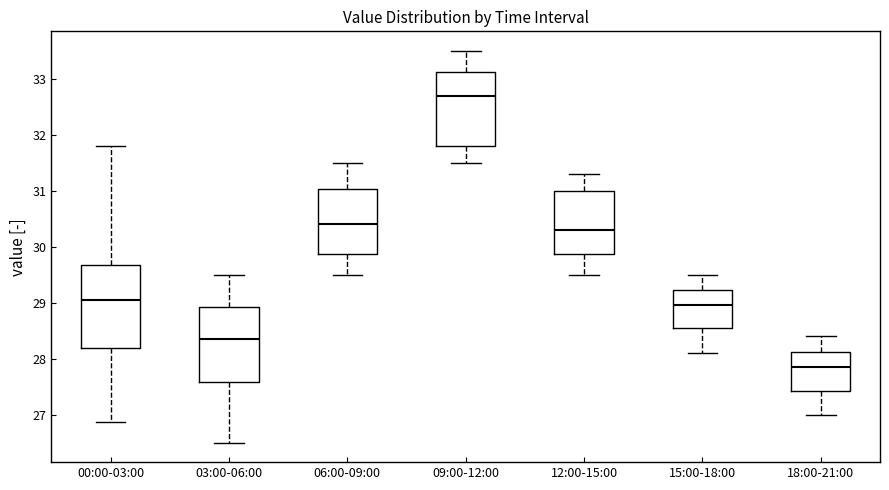

Comparing the boxes themselves (not the whiskers), which one is the tallest?

00:00-03:00